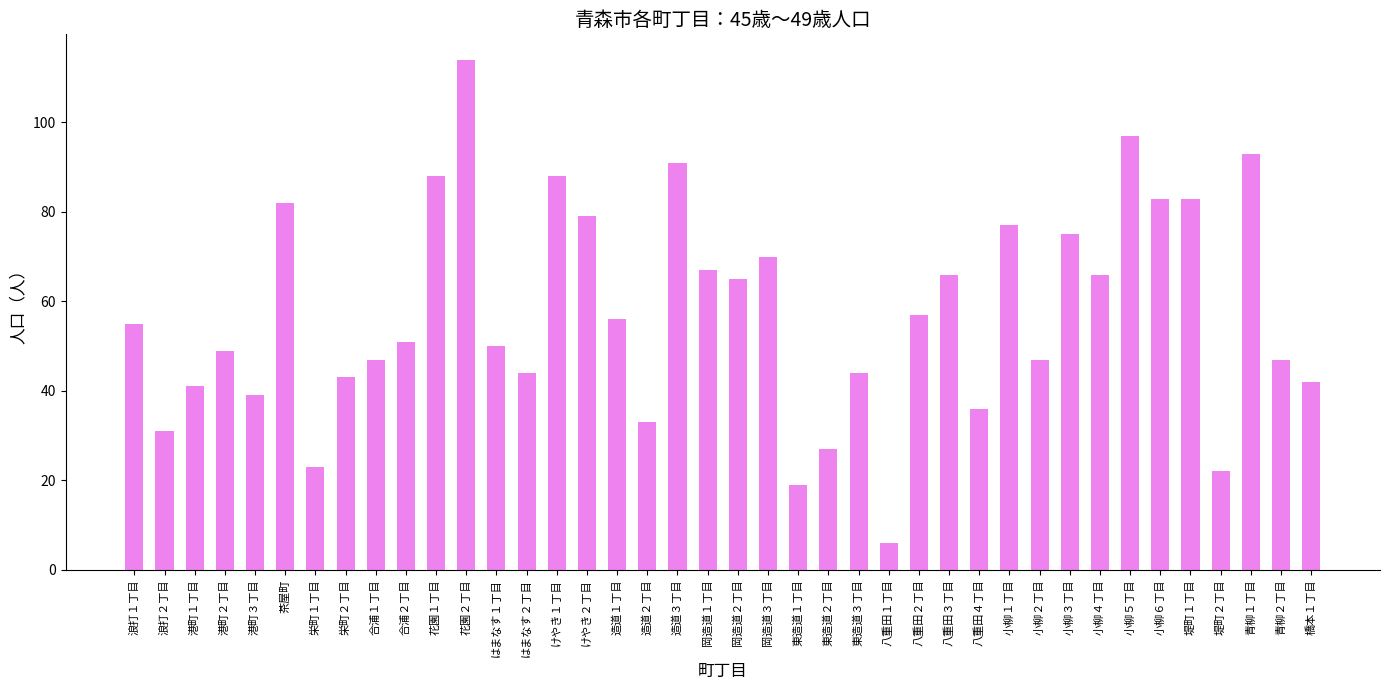

Reading left to right, extract all data points from this chart.

55	31	41	49	39	82	23	43	47	51	88	114	50	44	88	79	56	33	91	67	65	70	19	27	44	6	57	66	36	77	47	75	66	97	83	83	22	93	47	42